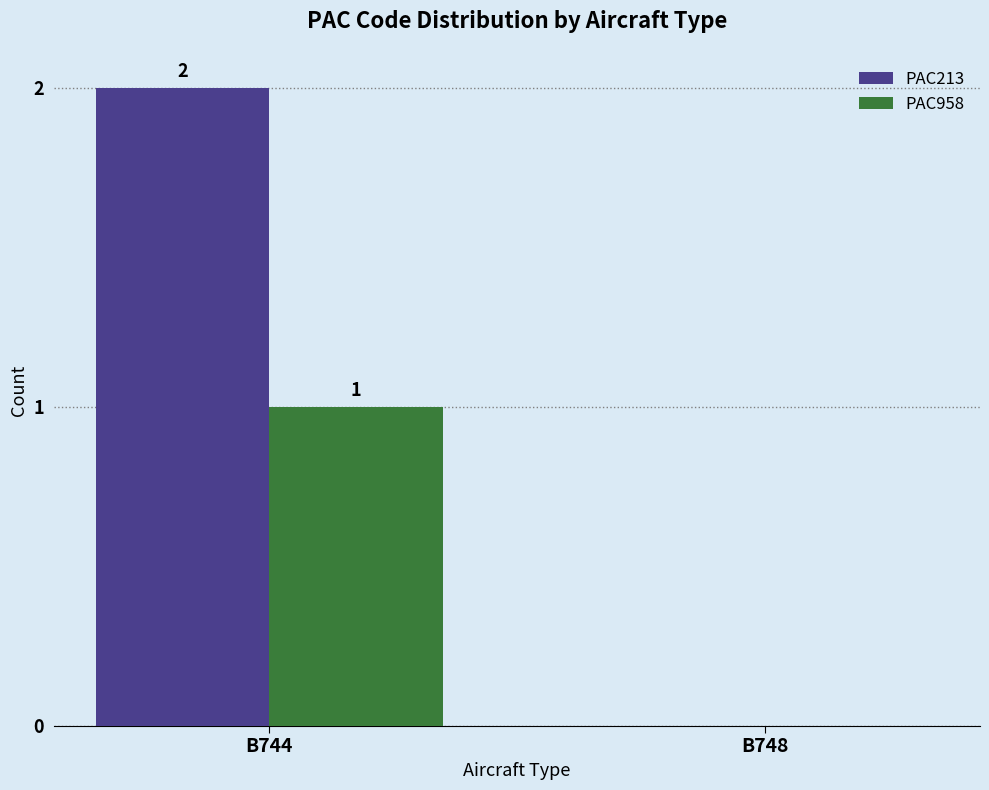

The value of PAC958 at B744 is 1. True or false?

True